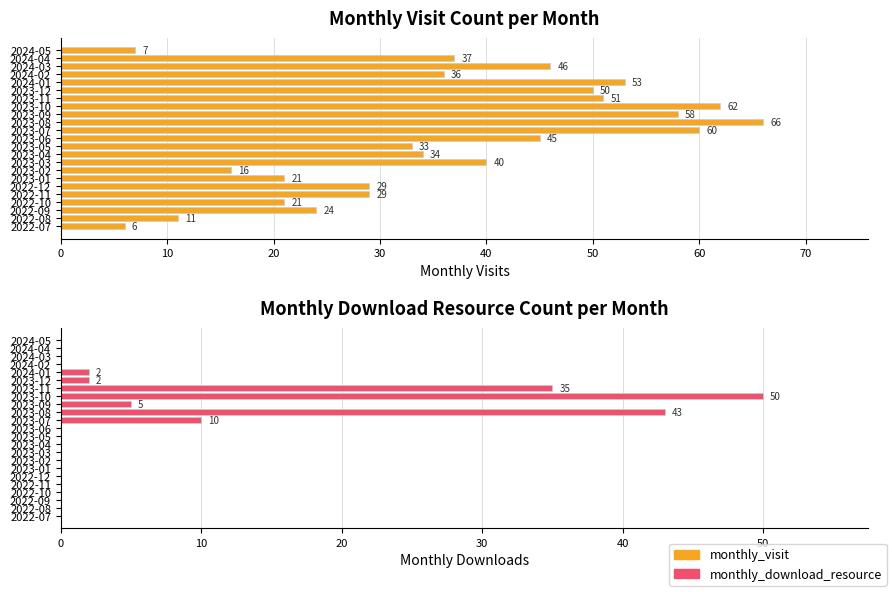

Which series has the largest range (max minus min)?

monthly_visit